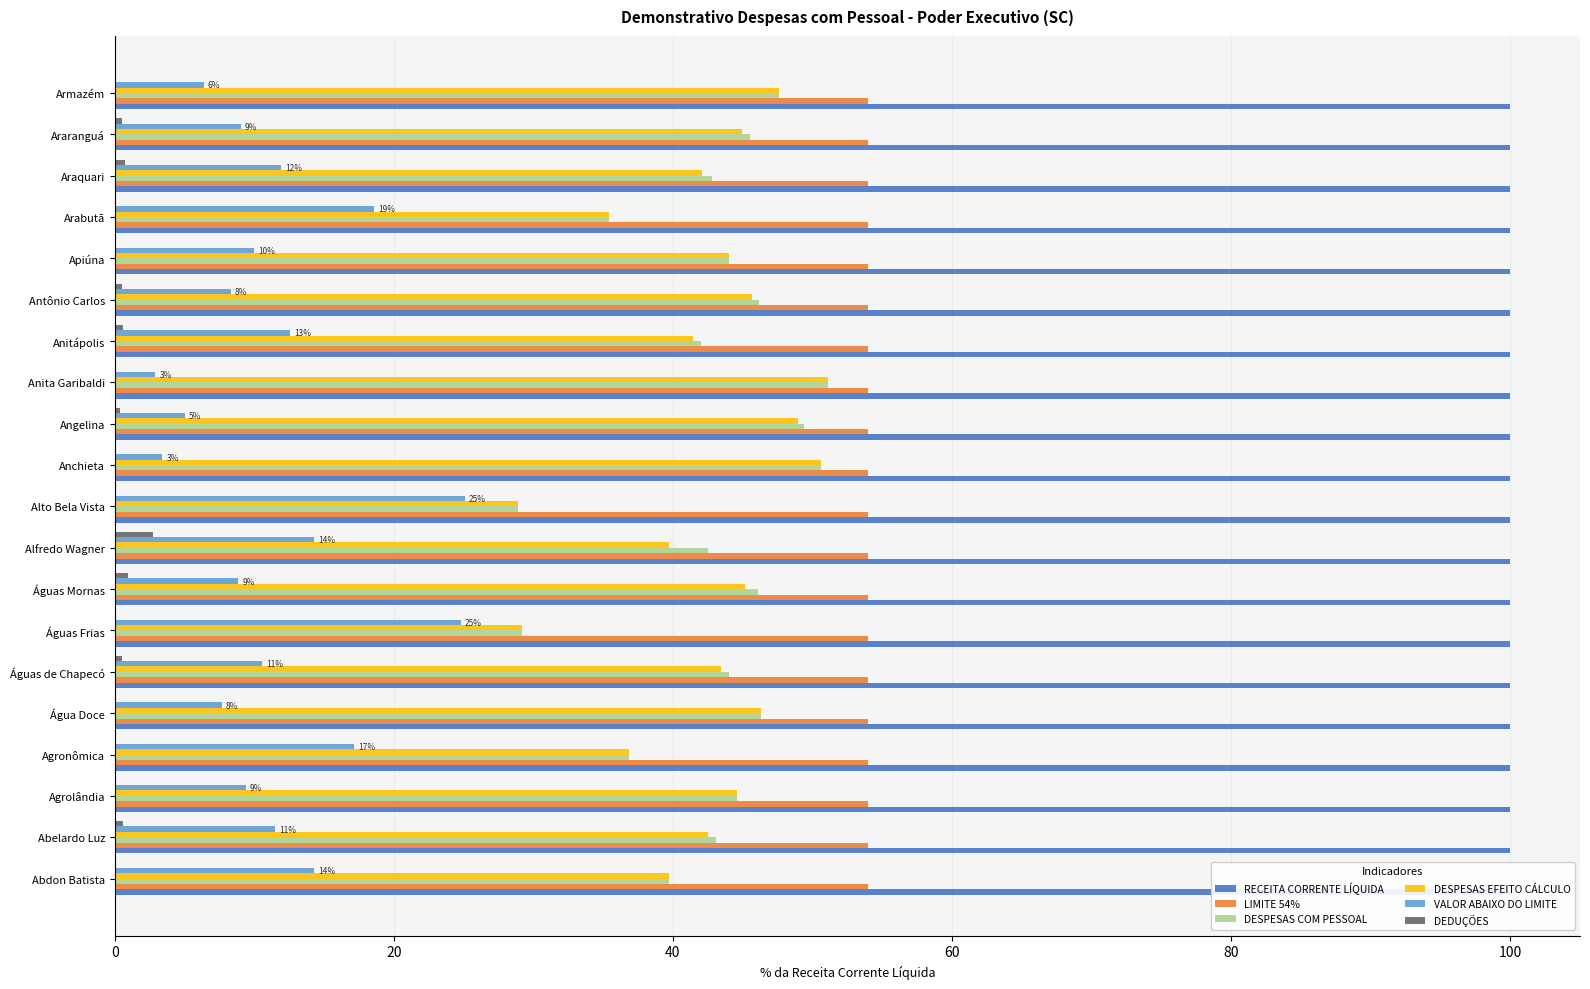

Reading left to right, list all the values displayed in this chart.

RECEITA CORRENTE LÍQUIDA: 0.1	0.1	0.1	0.1	0.1	0.1	0.1	0.1	0.1	0.1	0.1	0.1	0.1	0.1	0.1	0.1	0.1	0.1	0.1	0.1
LIMITE 54%: 0.1	0.1	0.1	0.1	0.1	0.1	0.1	0.1	0.1	0.1	0.1	0.1	0.1	0.1	0.1	0.1	0.1	0.1	0.1	0.1
DESPESAS COM PESSOAL: 39.7	43.1	44.6	36.9	46.3	44.0	29.2	46.1	42.5	28.9	50.6	49.4	51.1	42.0	46.2	44.0	35.4	42.8	45.5	47.6
DESPESAS EFEITO CÁLCULO: 39.7	42.5	44.6	36.9	46.3	43.5	29.2	45.2	39.7	28.9	50.6	49.0	51.1	41.5	45.7	44.0	35.4	42.1	45.0	47.6
VALOR ABAIXO DO LIMITE: 14.3	11.5	9.4	17.1	7.7	10.5	24.8	8.8	14.3	25.1	3.4	5.0	2.9	12.5	8.3	10.0	18.6	11.9	9.0	6.4
DEDUÇÕES: 0.0	0.6	0.0	0.0	0.0	0.5	0.0	0.9	2.8	0.0	0.0	0.4	0.0	0.6	0.5	0.0	0.0	0.7	0.5	0.0